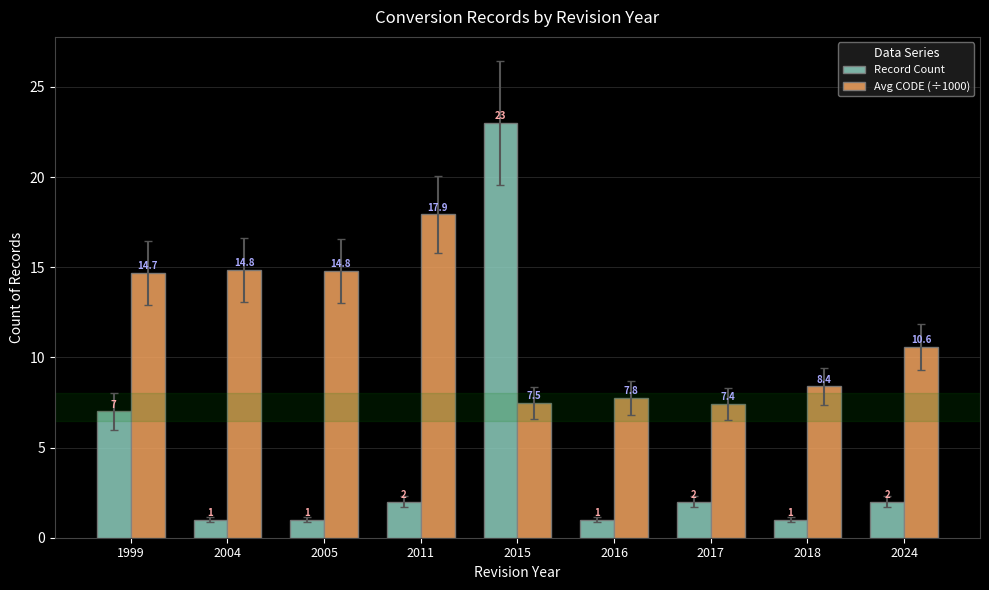

Which series has the largest range (max minus min)?

Record Count